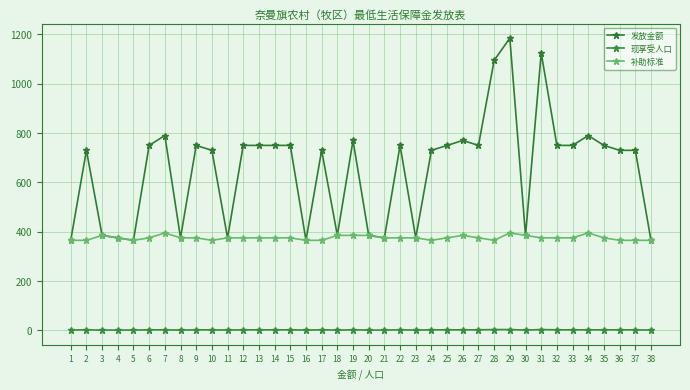

Which series has the largest total across all categories?

发放金额